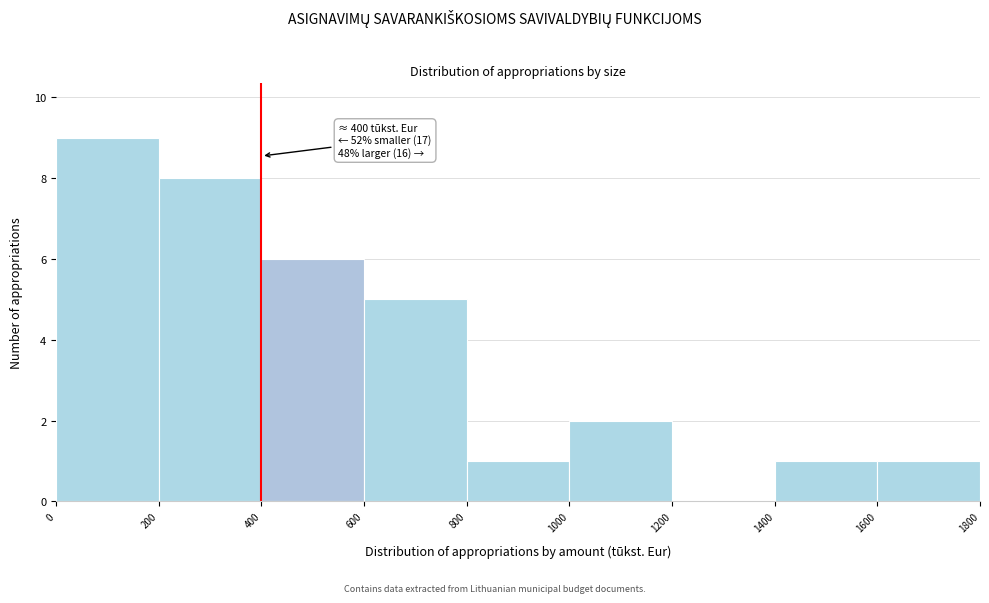

Over which range of the x-axis is the bar tallest?

0 to 200